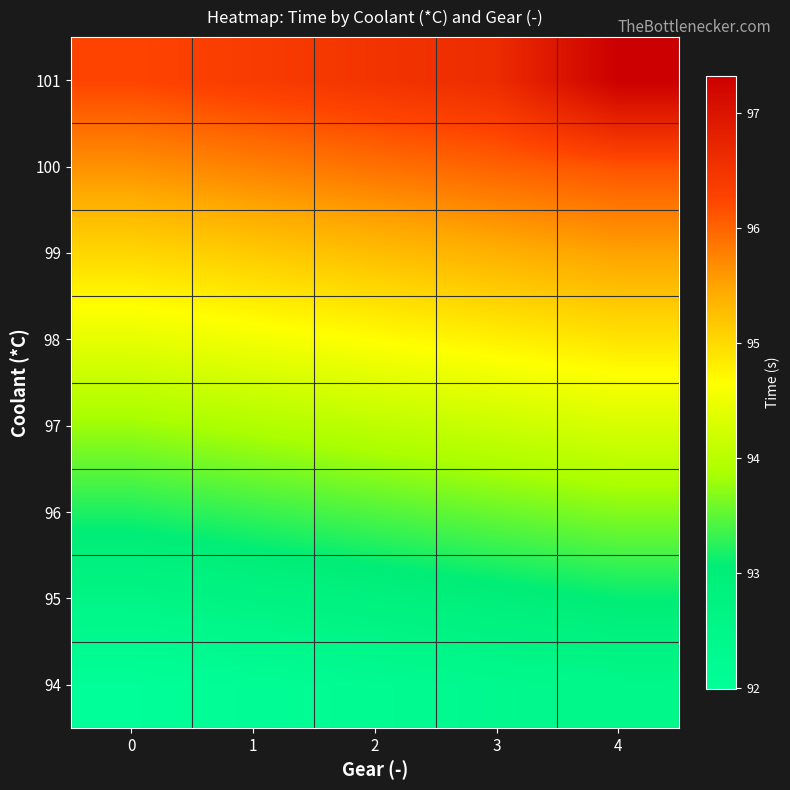

At how many categories does at least one series exceed 92?

5